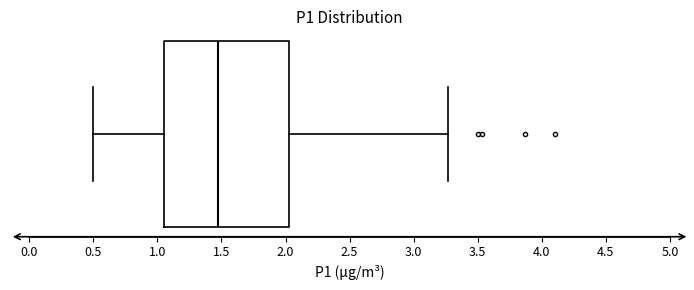

Read this box plot against the x-axis: the position of the median line, the range covered by the box, and the ends of both whiskers. The values are not printed on the chart, so give them approximately, as read against the axis.

median 1.45, box 1.05 to 2.05, whiskers 0.50 to 3.25